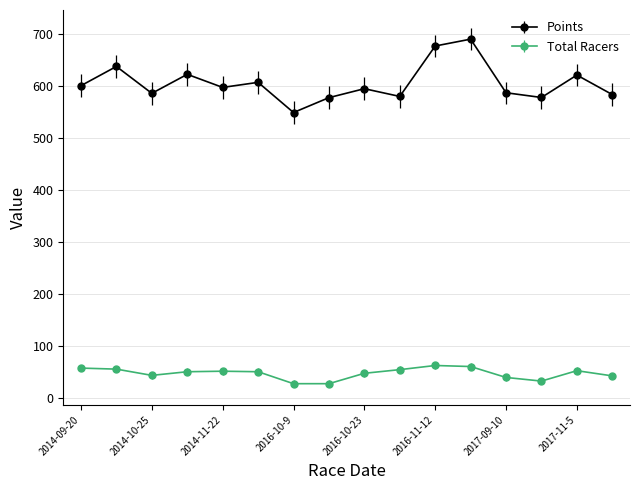

True or false: Total Racers has more than 1 interior local peaks.

True